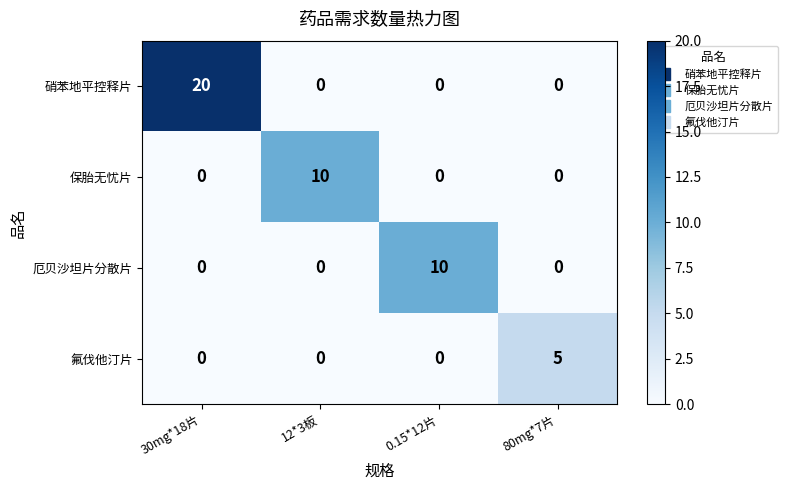

What is the sum of the 保胎无忧片 values at 12*3板 and 80mg*7片?

10